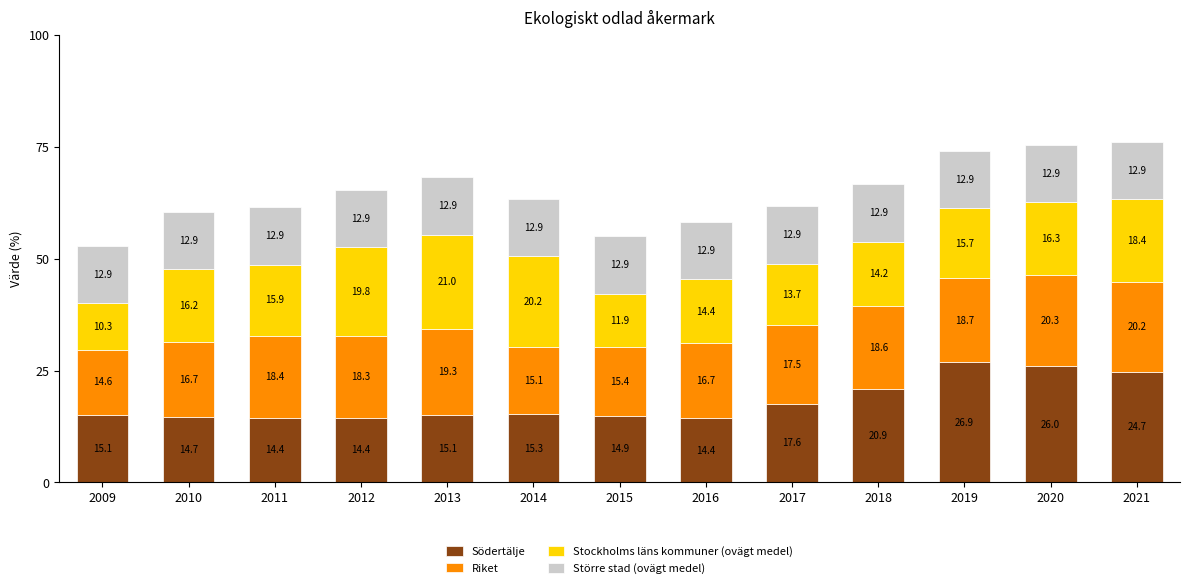

The value of Södertälje at 2010 is 14.7. True or false?

True